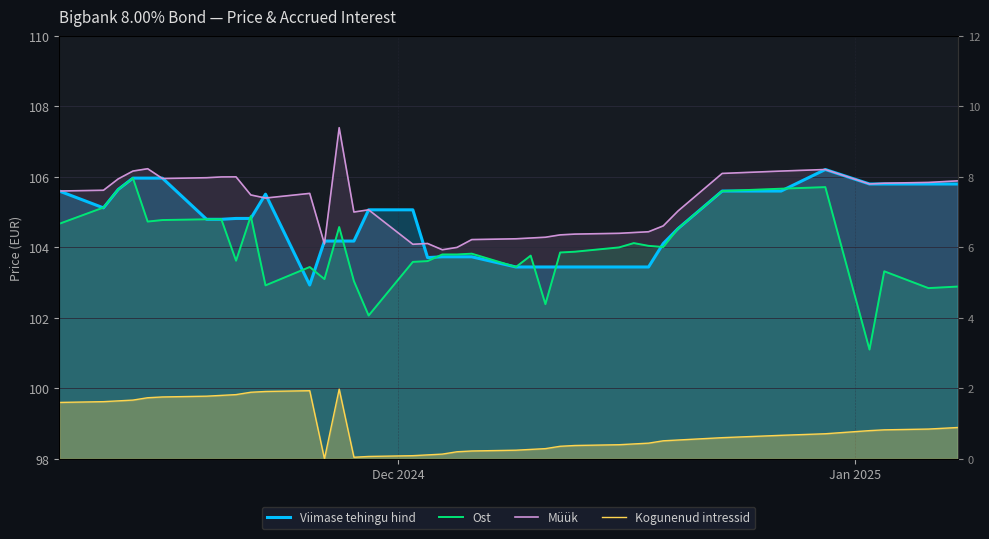

True or false: Ost and Viimase tehingu hind intersect in this chart.

True